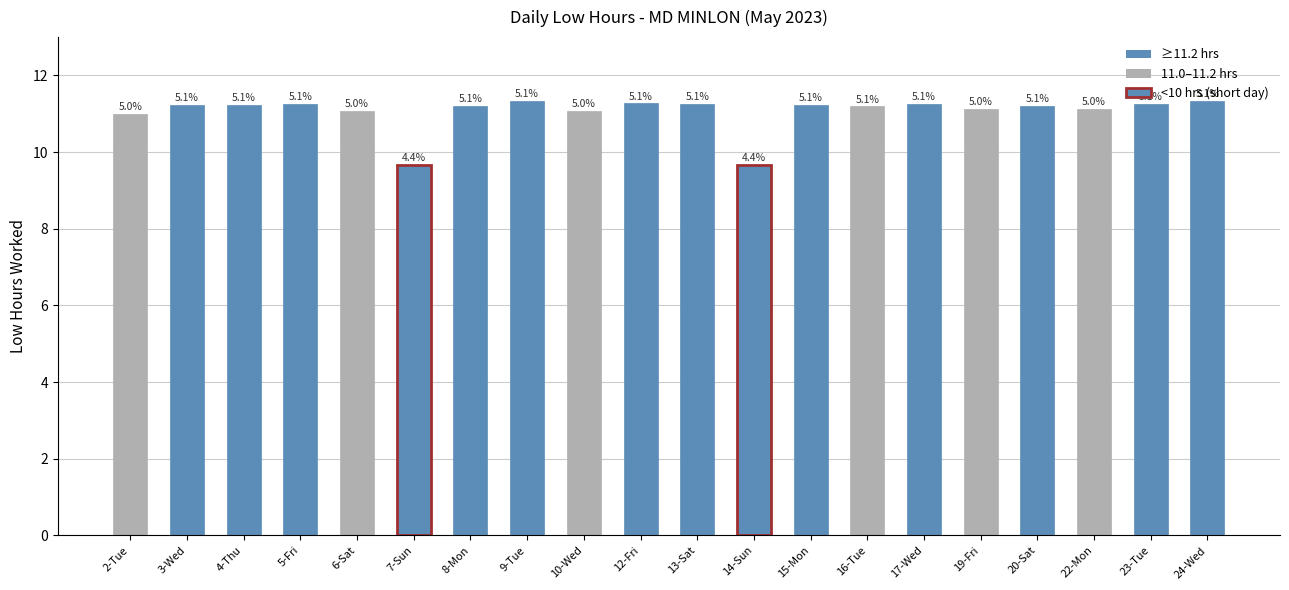

How many bars are there in total?

20